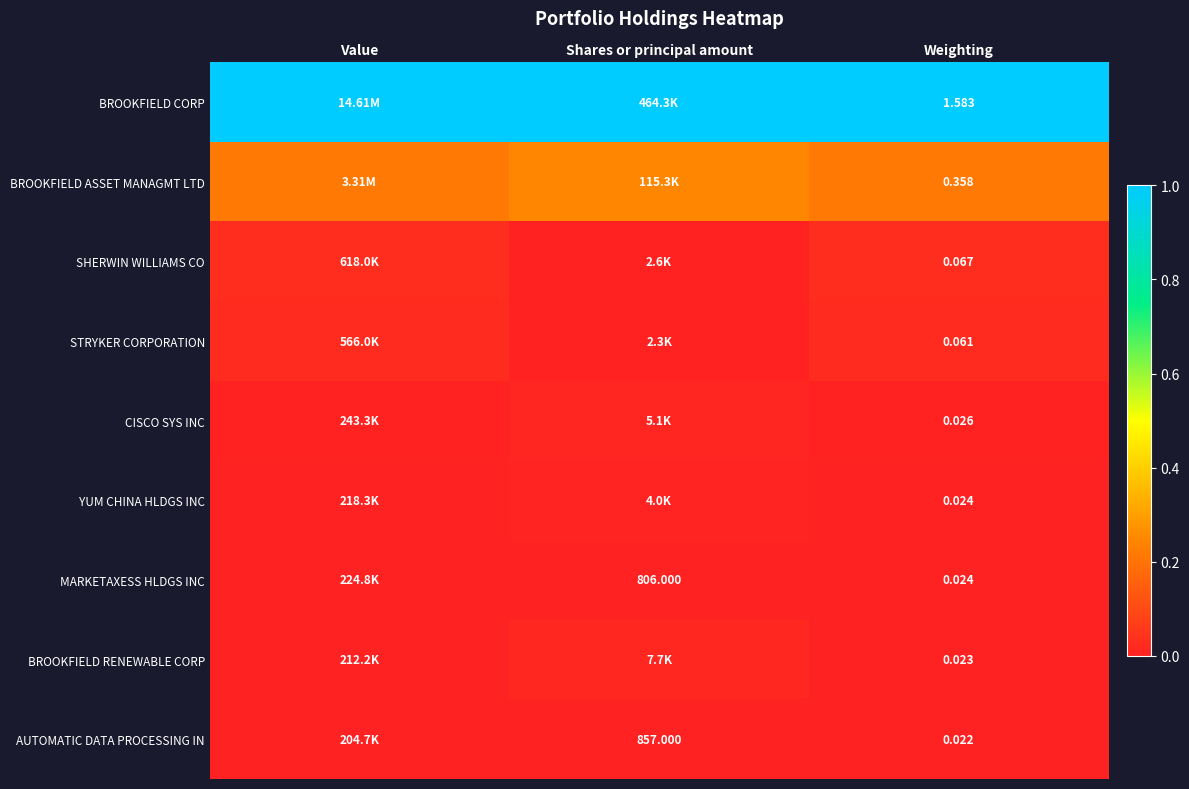

Which series has the largest range (max minus min)?

BROOKFIELD ASSET MANAGMT LTD